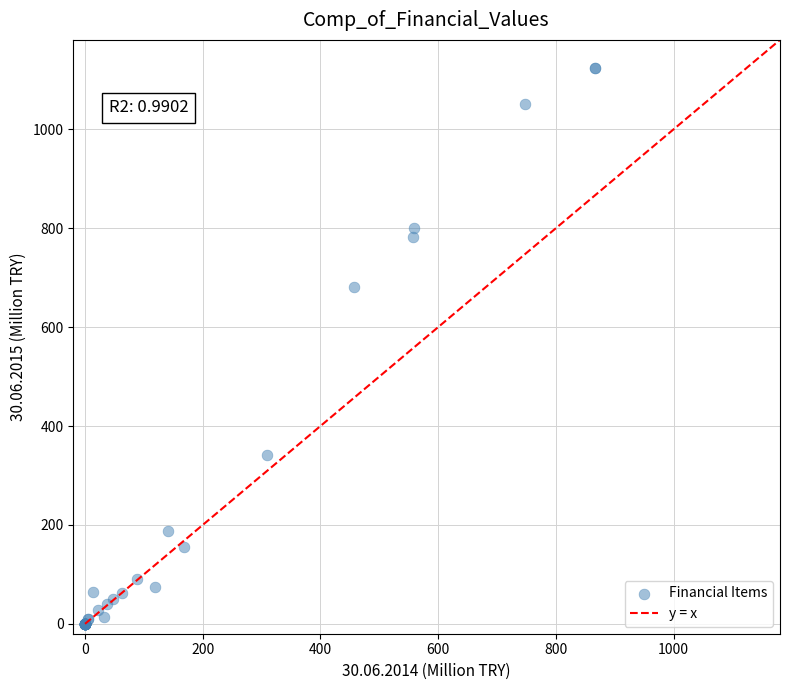

What Y value in the scatter plot is closest to 562?

680.7